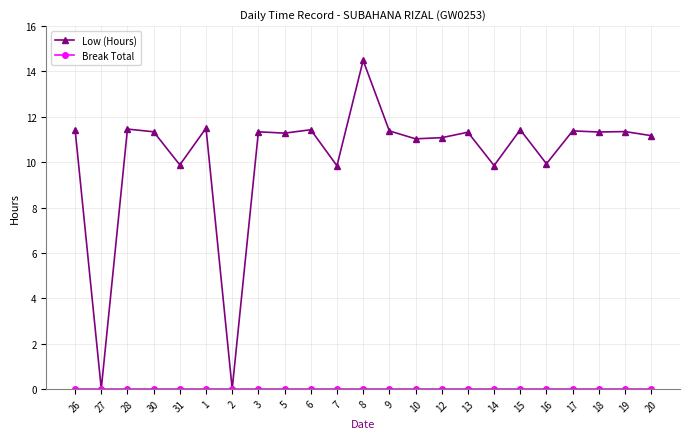

What is the label of the 21st point from the left?

18